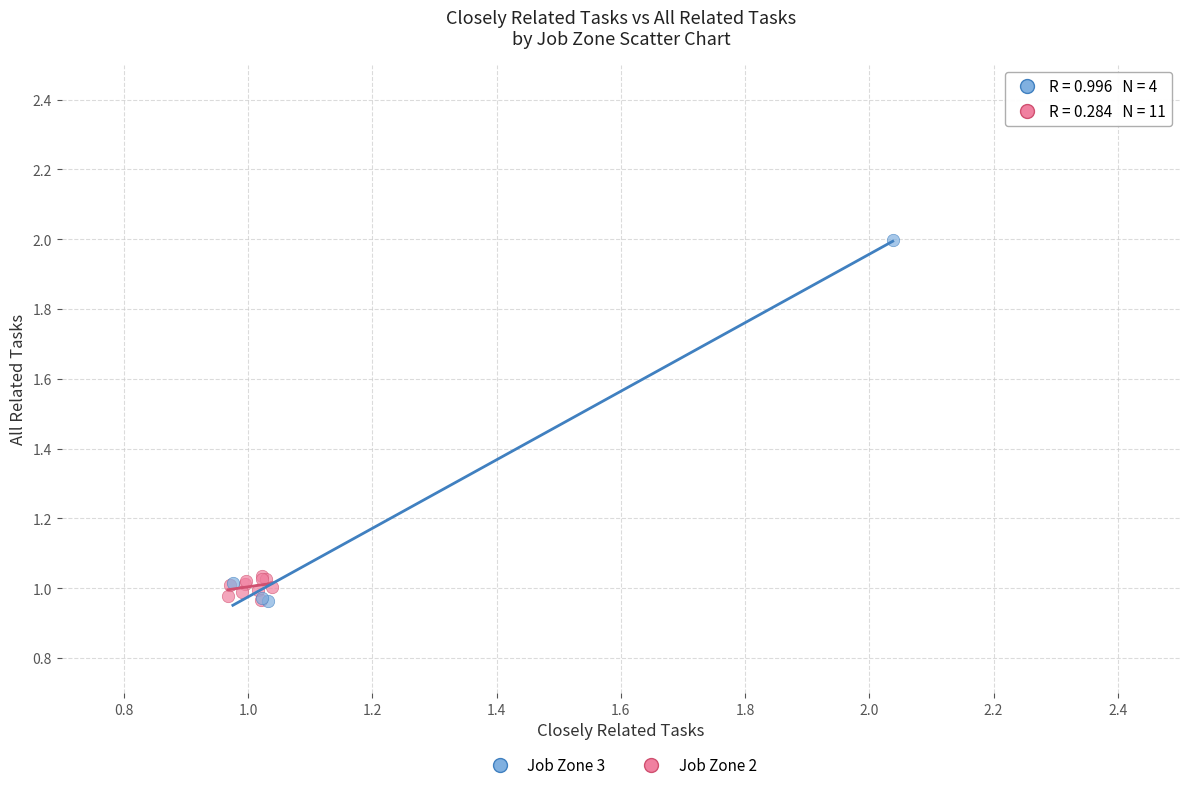

Which series contains the highest Y value?

Job Zone 3